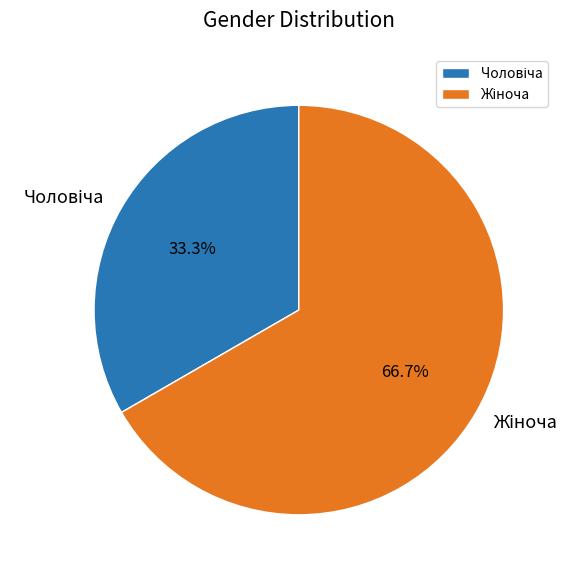

Is there a majority slice in this chart?

Yes